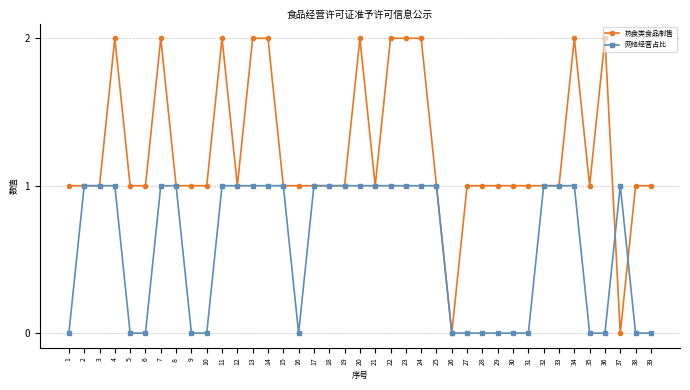

What is the difference between the maximum and minimum values in the 网络经营占比 series?

1